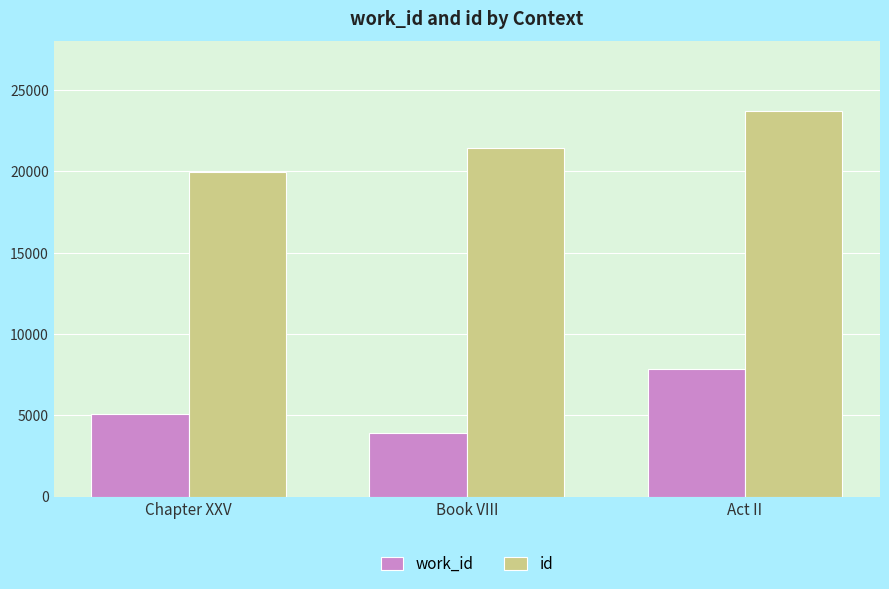

At how many categories does at least one series exceed 13847?

3